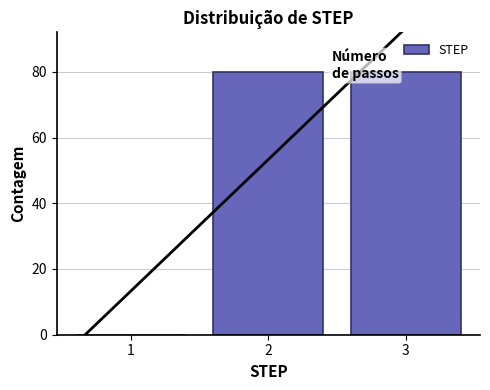

Reading left to right, what are all the values shown in this chart?

1=0	2=80	3=80